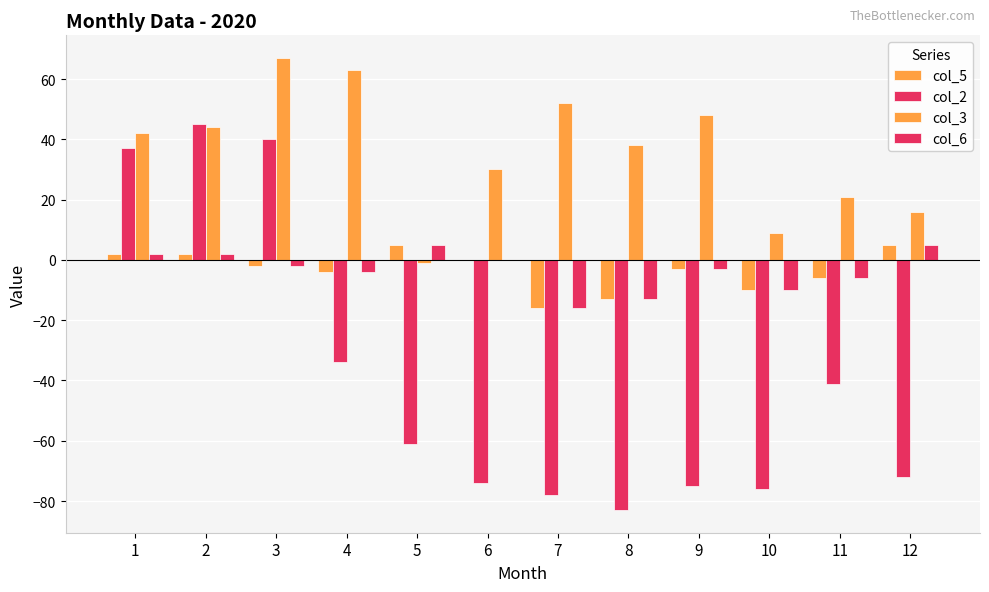

How many groups of bars are there?

12